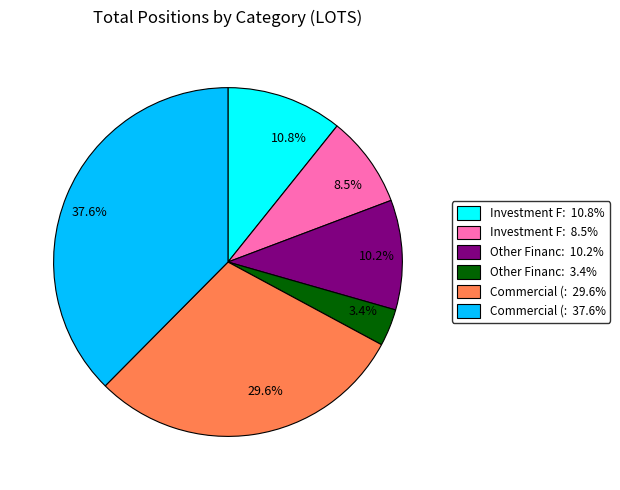

Does 29.6% account for over 50% of the chart?

No